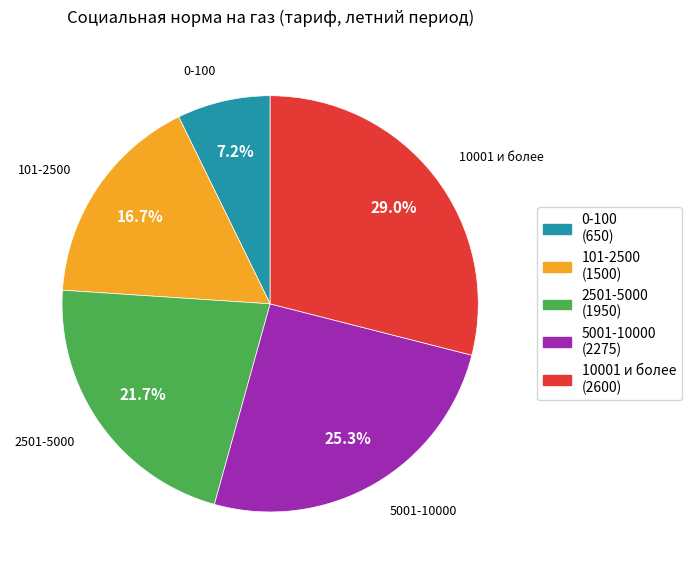

Does 2501-5000 account for over 50% of the chart?

No